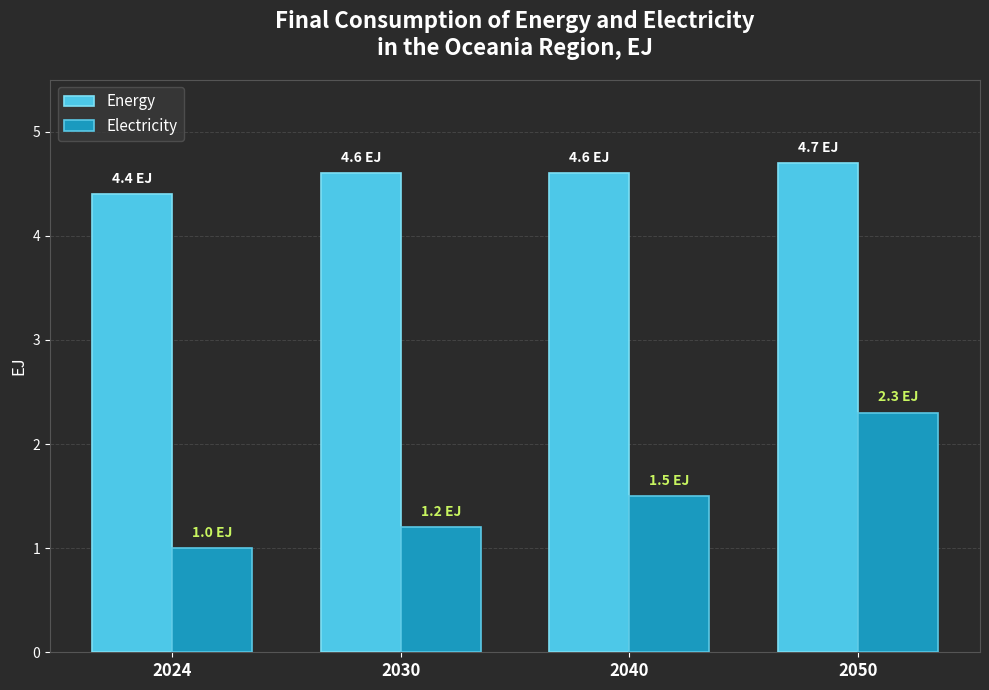

Reading left to right, extract all data points from this chart.

Energy: 4.4	4.6	4.6	4.7
Electricity: 1.0	1.2	1.5	2.3